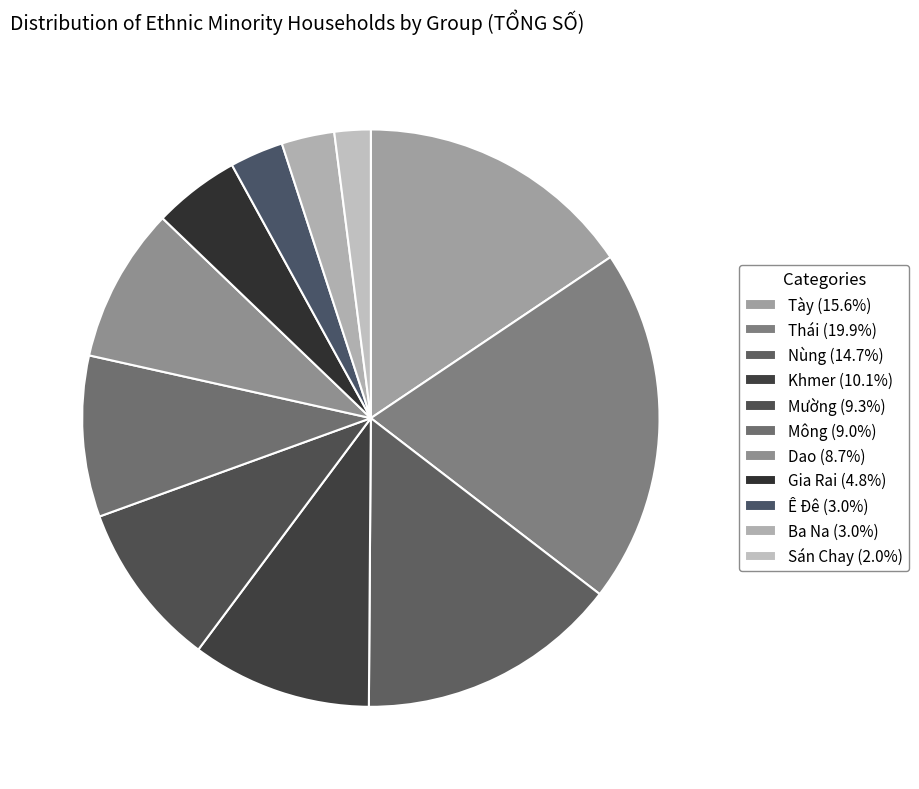

The Tày slice represents 16% of the pie. True or false?

True